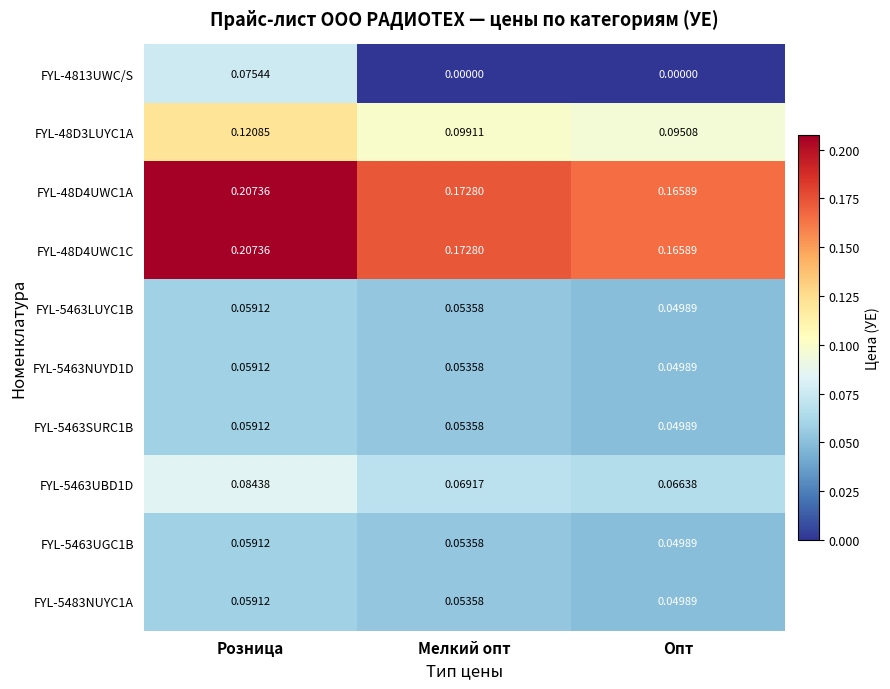

List the labels in order of FYL-48D4UWC1A value, smallest first.

Опт, Мелкий опт, Розница